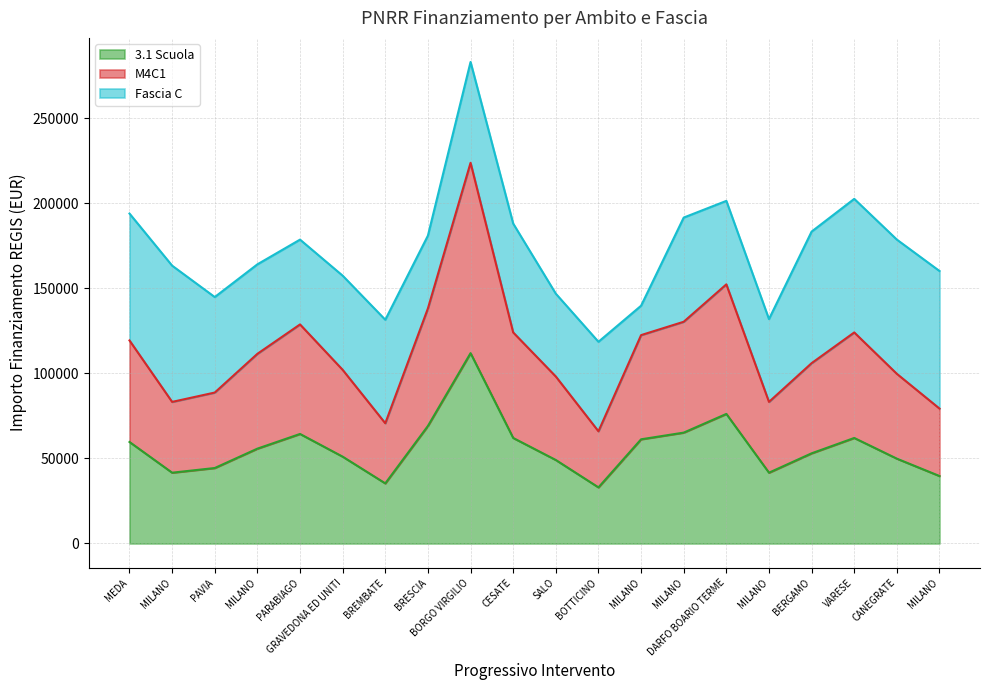

What is the label of the 1st point from the right?

MILANO